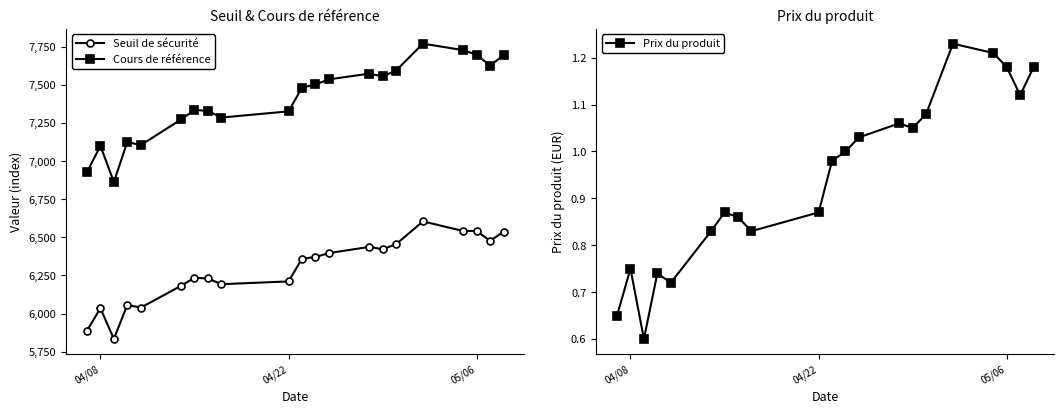

True or false: Seuil de sécurité and Cours de référence intersect in this chart.

False